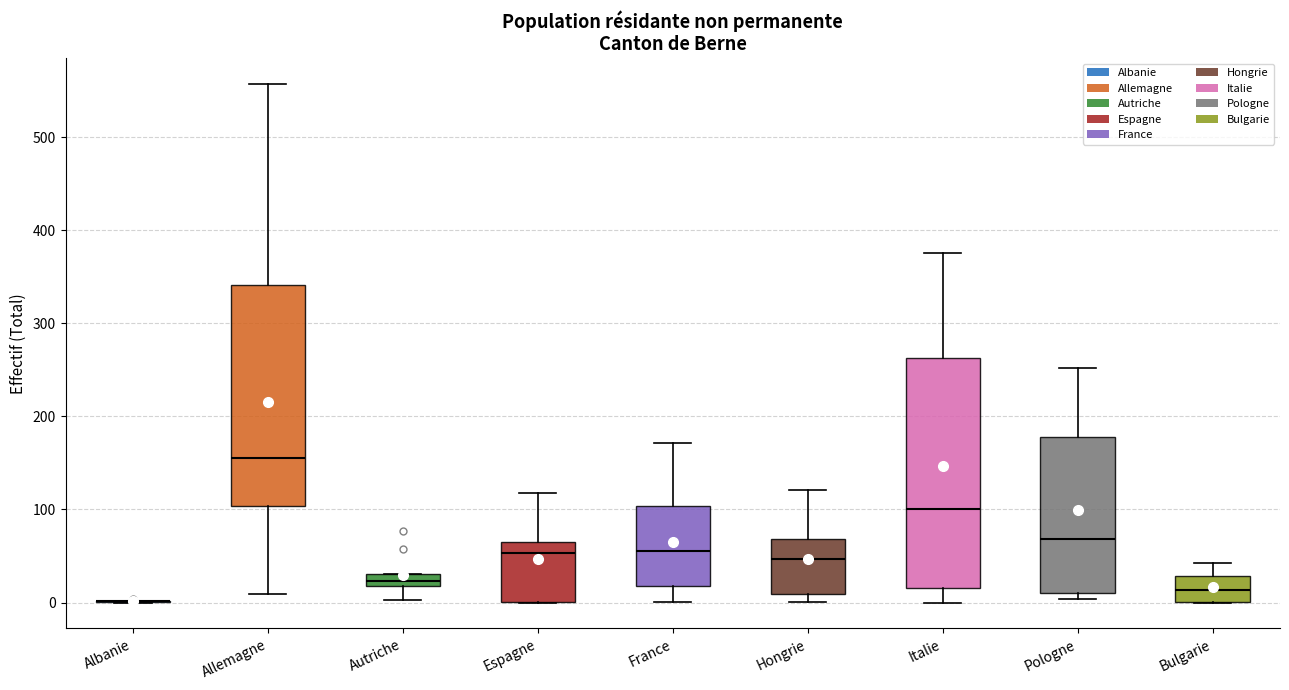

Where does the median line of the box for France sit on the y-axis? The values are not printed on the chart, so give them approximately, as read against the axis.

60